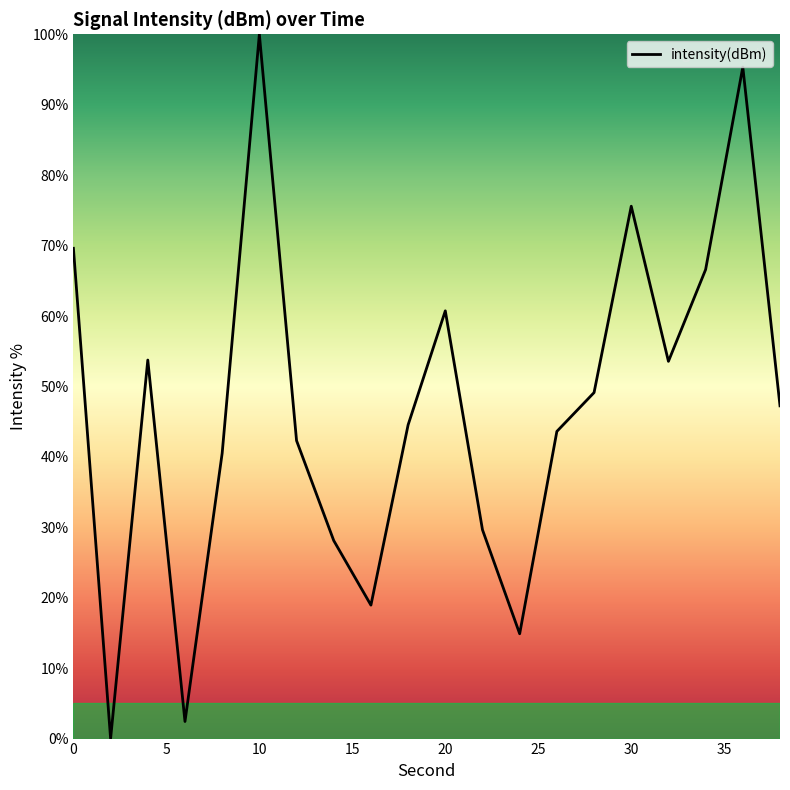

Reading left to right, extract all data points from this chart.

69.6	0.0	53.7	2.4	40.5	100.0	42.3	28.1	18.9	44.5	60.7	29.6	14.9	43.6	49.1	75.6	53.6	66.6	95.3	47.2